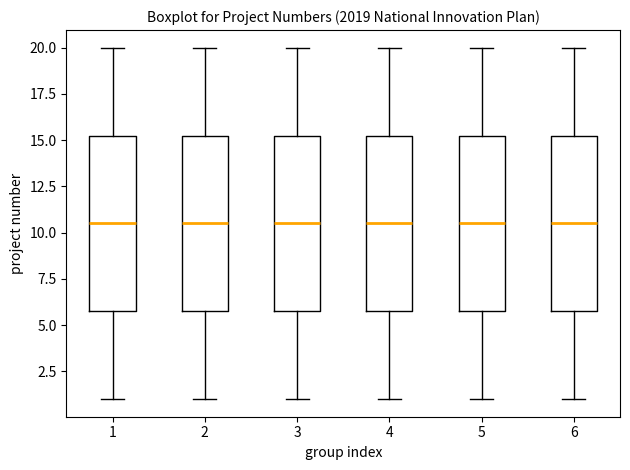

Reading left to right, transcribe this box plot: for each box, give where its median line is, the range the box spans, and where its two whiskers end, as read against the y-axis. The values are not printed on the chart, so give them approximately, as read against the axis.

1: median 10.5, box 6.0 to 15.5, whiskers 1.0 to 20.0
2: median 10.5, box 6.0 to 15.5, whiskers 1.0 to 20.0
3: median 10.5, box 6.0 to 15.5, whiskers 1.0 to 20.0
4: median 10.5, box 6.0 to 15.5, whiskers 1.0 to 20.0
5: median 10.5, box 6.0 to 15.5, whiskers 1.0 to 20.0
6: median 10.5, box 6.0 to 15.5, whiskers 1.0 to 20.0